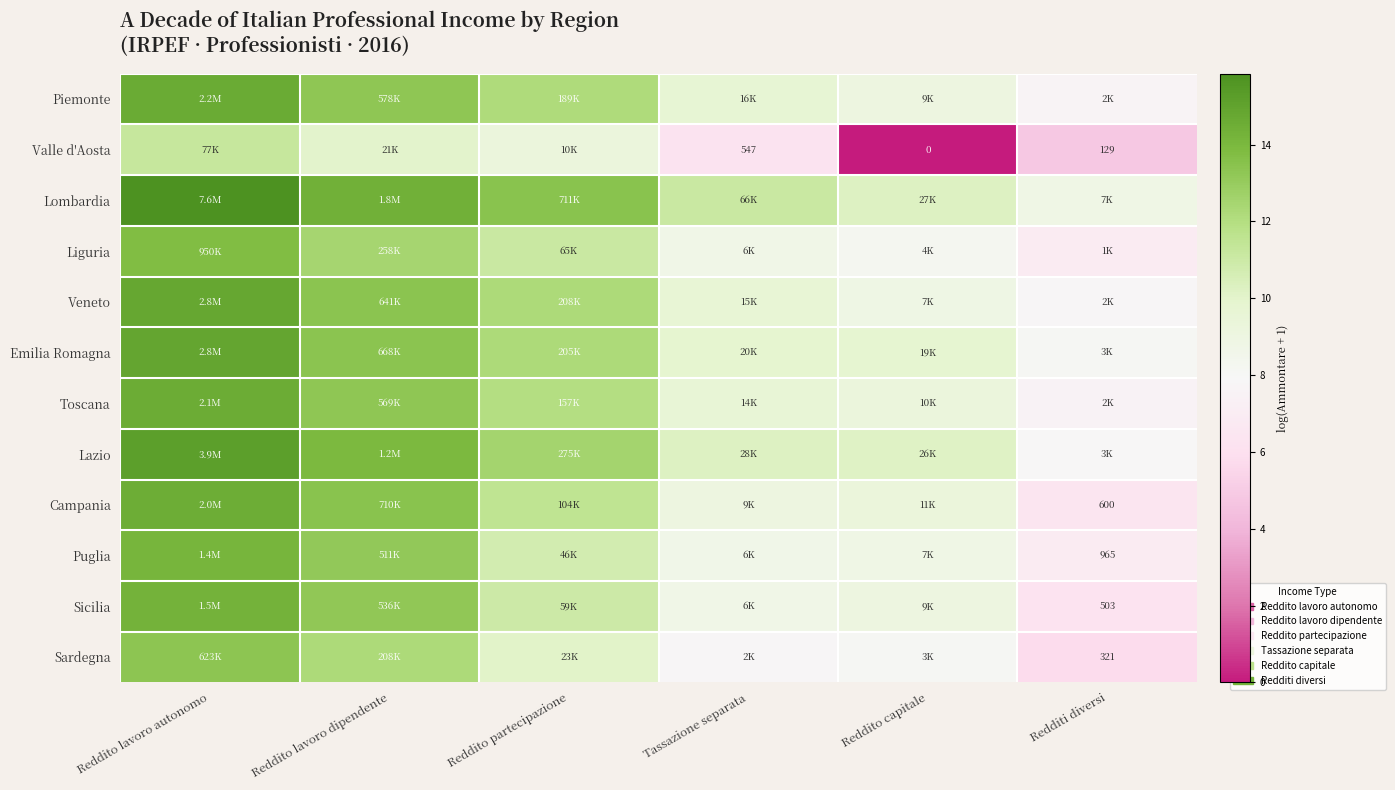

True or false: Veneto has a value of 9.6 at Tassazione separata.

True